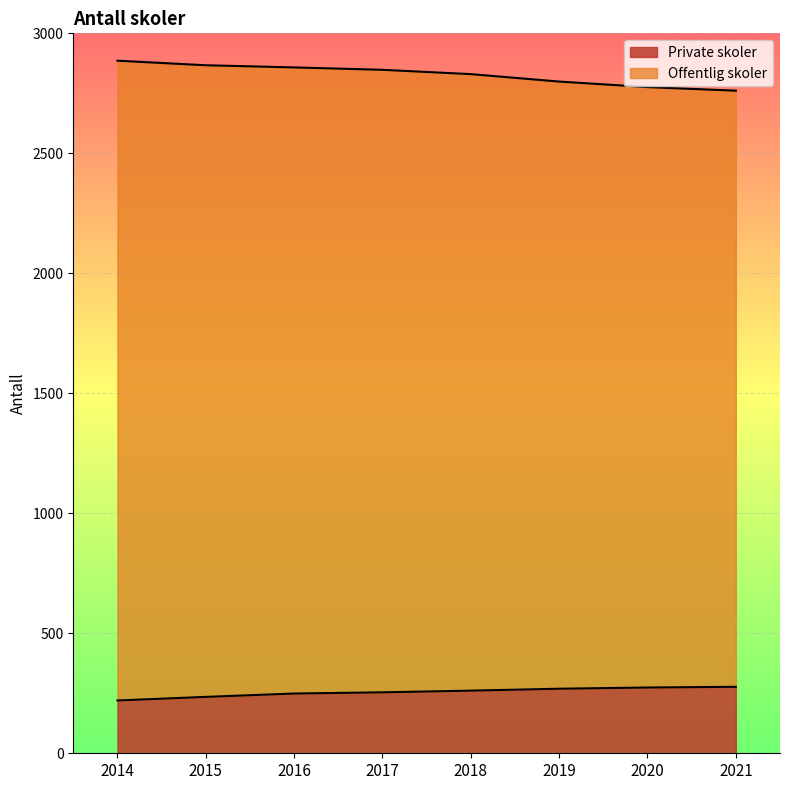

What is the difference between the highest and lowest values at 2017?

2594